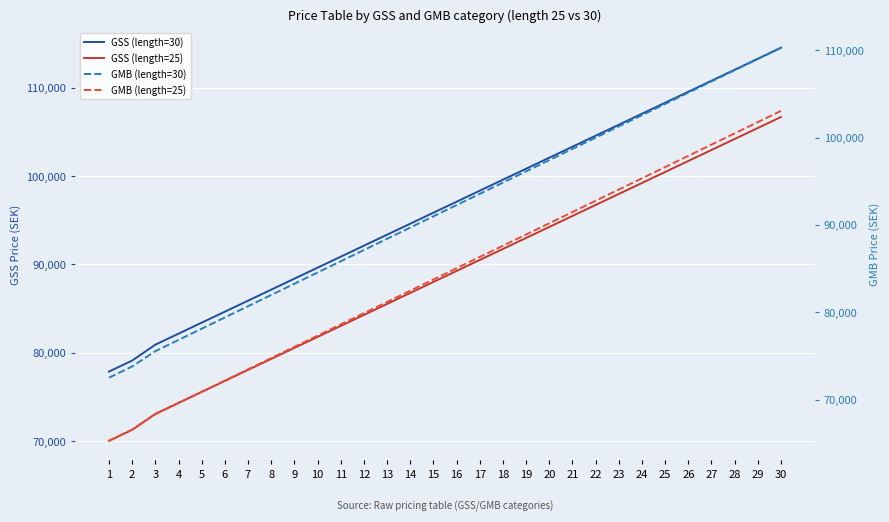

True or false: GMB (length=25) has a value of 173001.1 at 29.

False